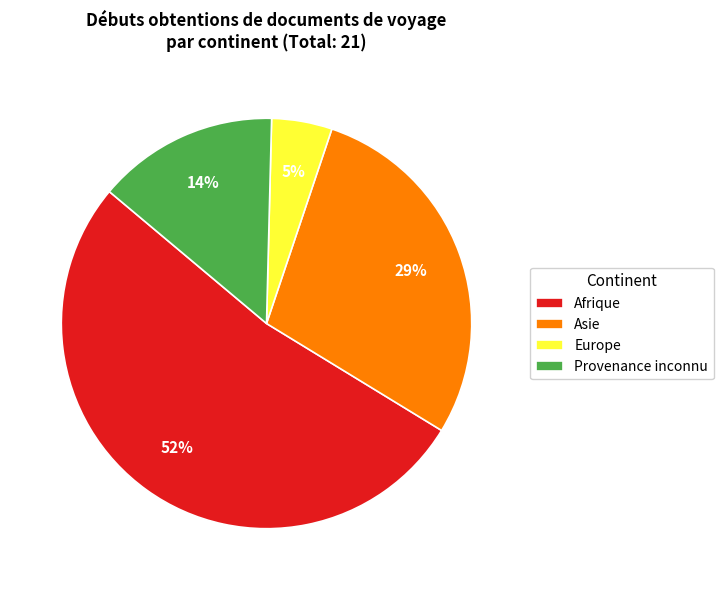

To the nearest percent, what portion does Europe represent?

5%